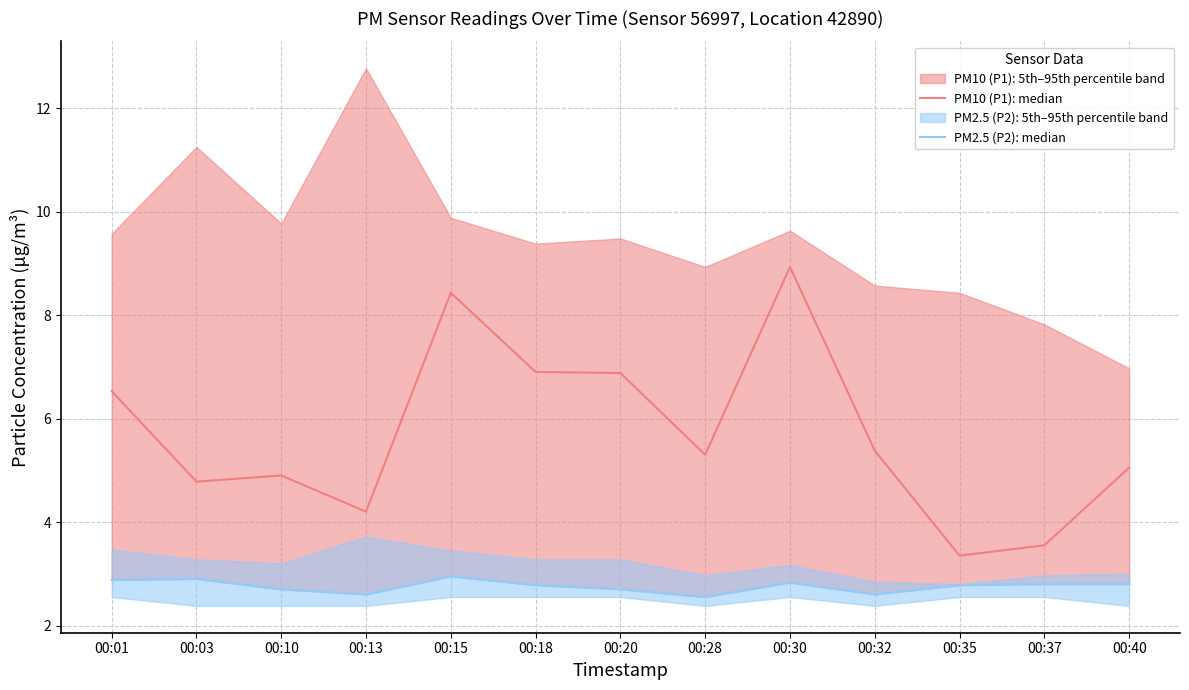

Rank the categories by PM2.5 (P2): median value from highest to lowest.

00:15, 00:03, 00:01, 00:30, 00:37, 00:40, 00:18, 00:35, 00:10, 00:20, 00:13, 00:32, 00:28